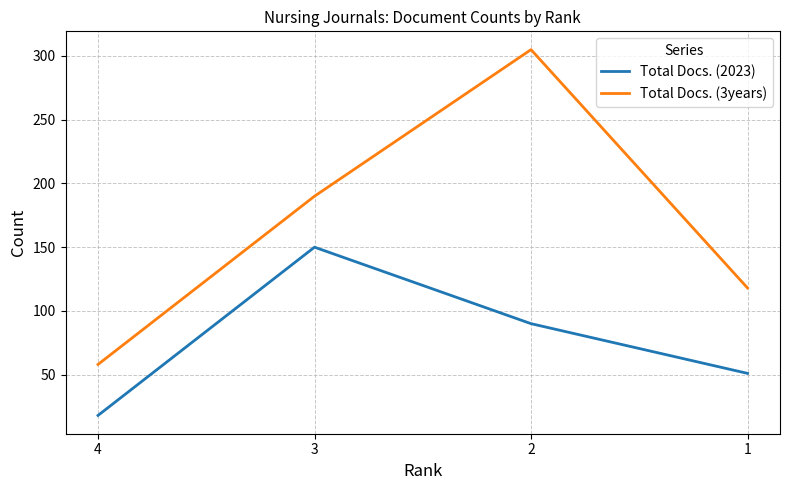

Rank the categories by Total Docs. (2023) value from highest to lowest.

3, 2, 1, 4